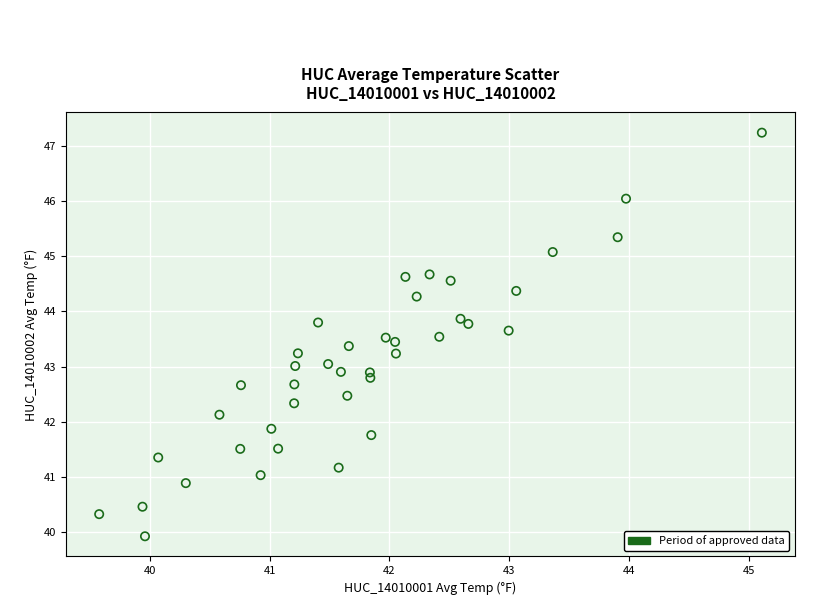

What is the range of X values (max minus min)?

5.5